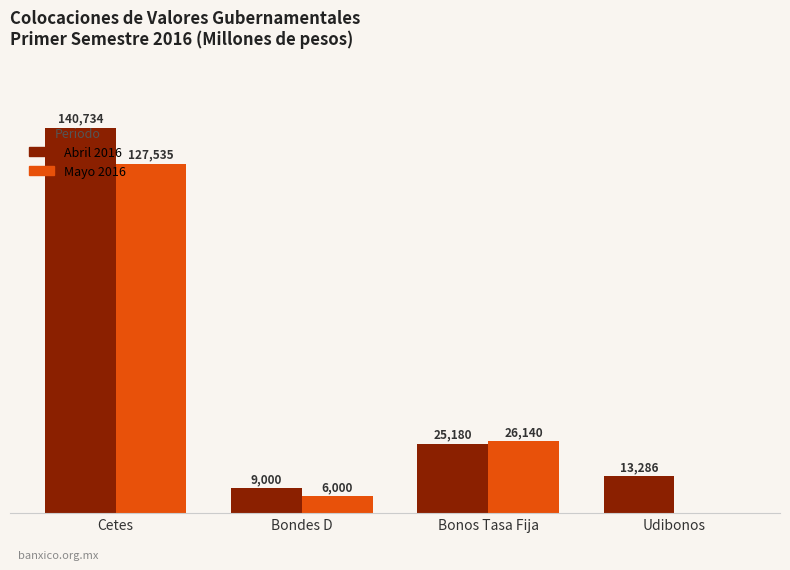

At which category is the sum across all series the highest?

Cetes